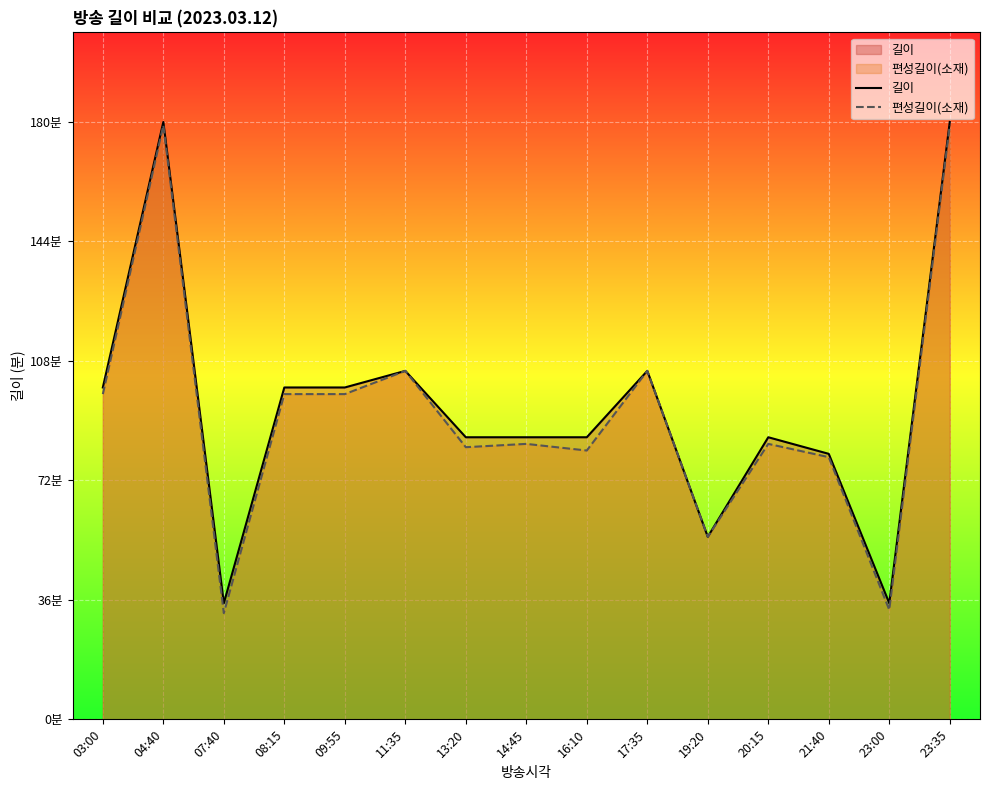

Does the chart display data point markers on the line(s)?

No